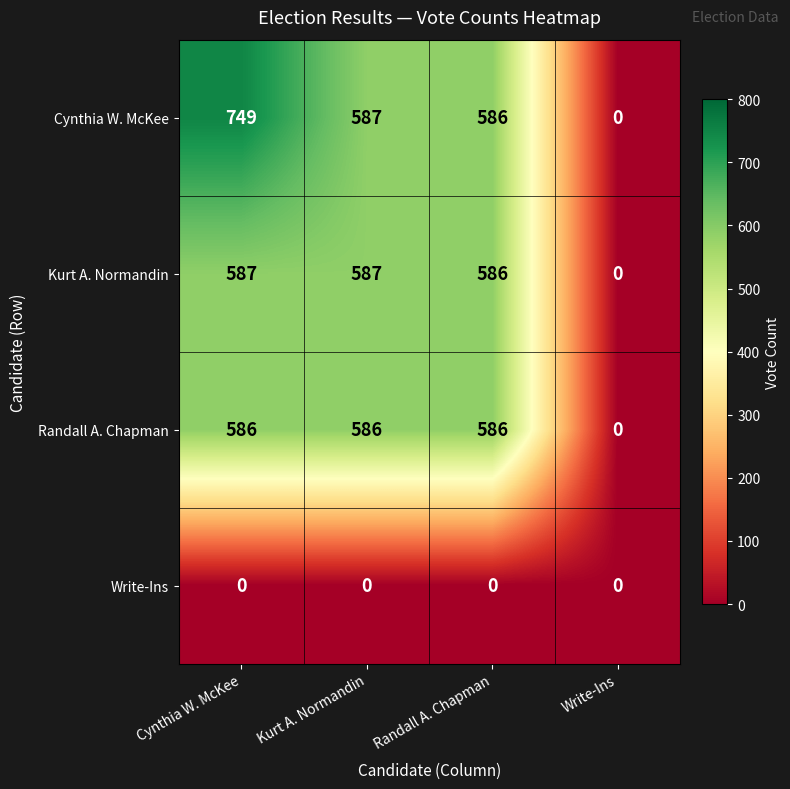

The Cynthia W. McKee series shows 0 at Write-Ins. True or false?

True